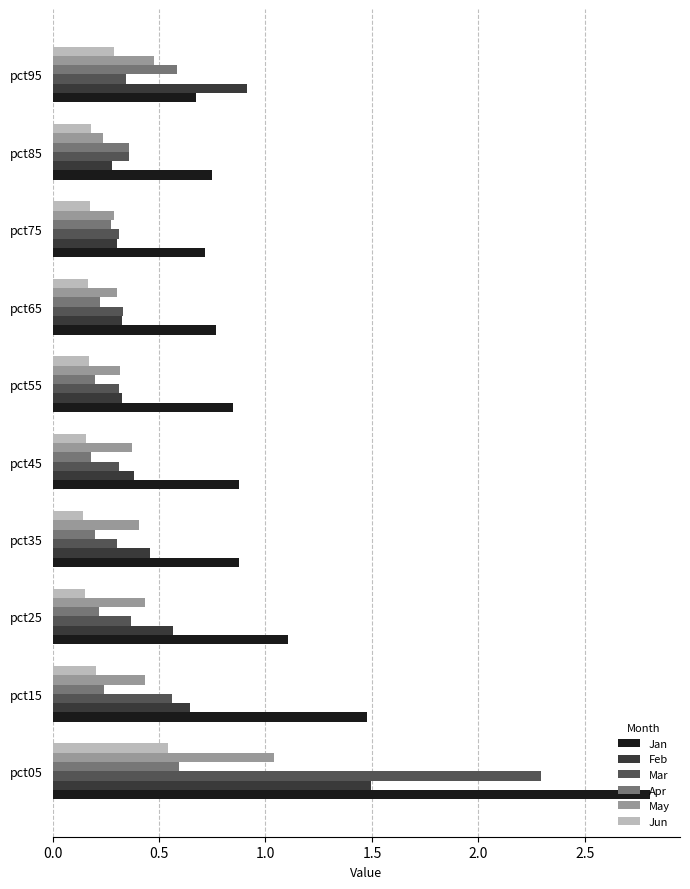

What are all the series names shown in the legend?

Jan, Feb, Mar, Apr, May, Jun